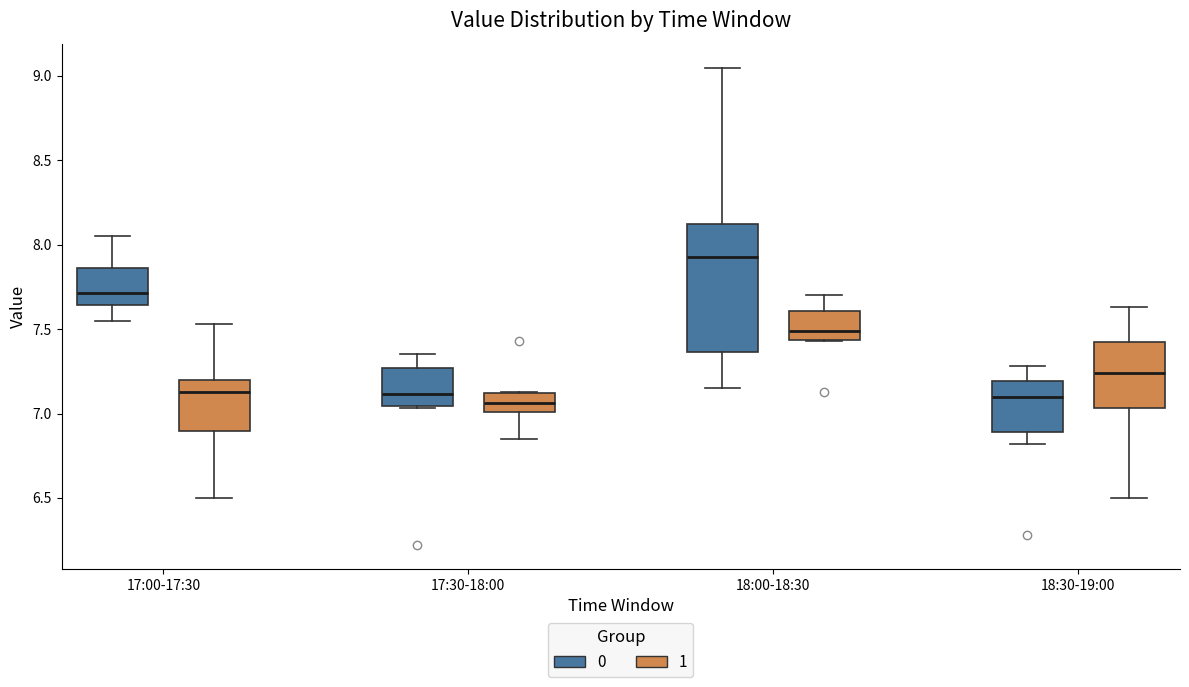

Which box has the highest median line?

18:00-18:30 (0)